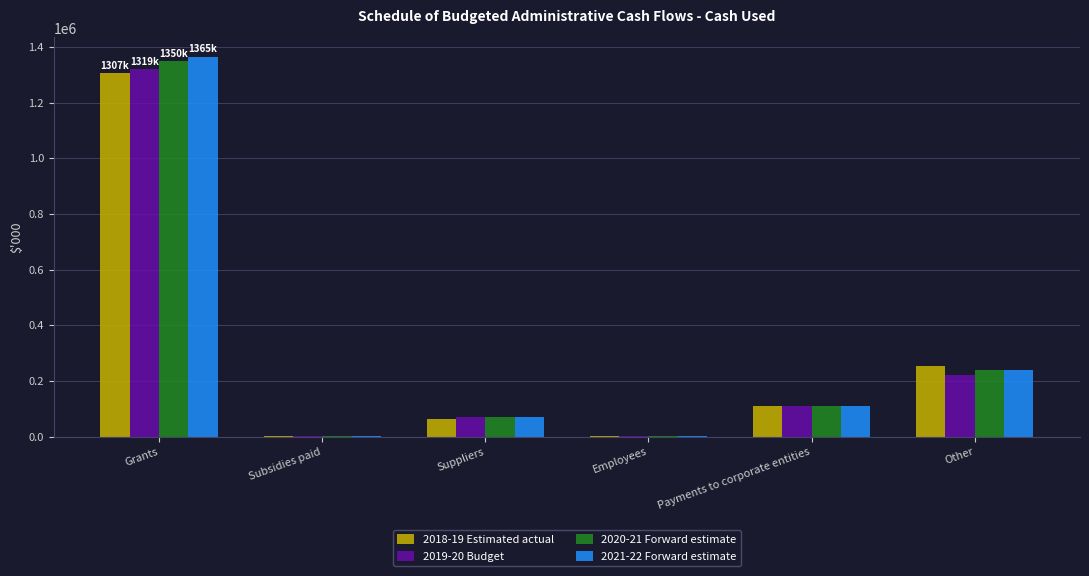

Where is 2020-21 Forward estimate nearest to the value 675783?

Other